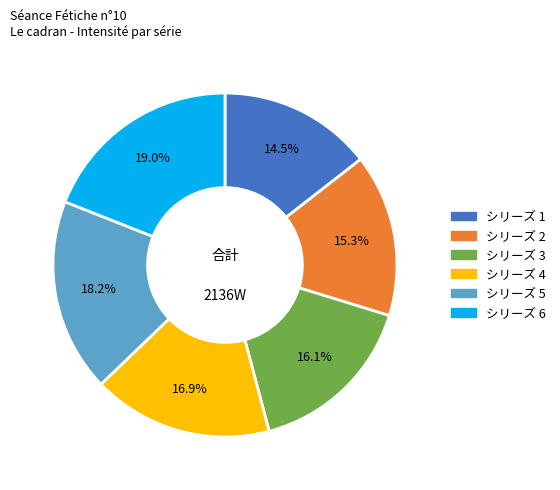

How many slices are in this pie chart?

6